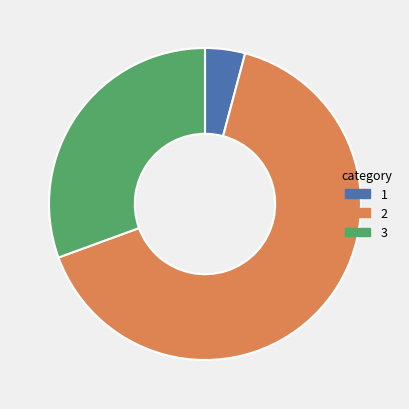

How many segments does this pie chart have?

3